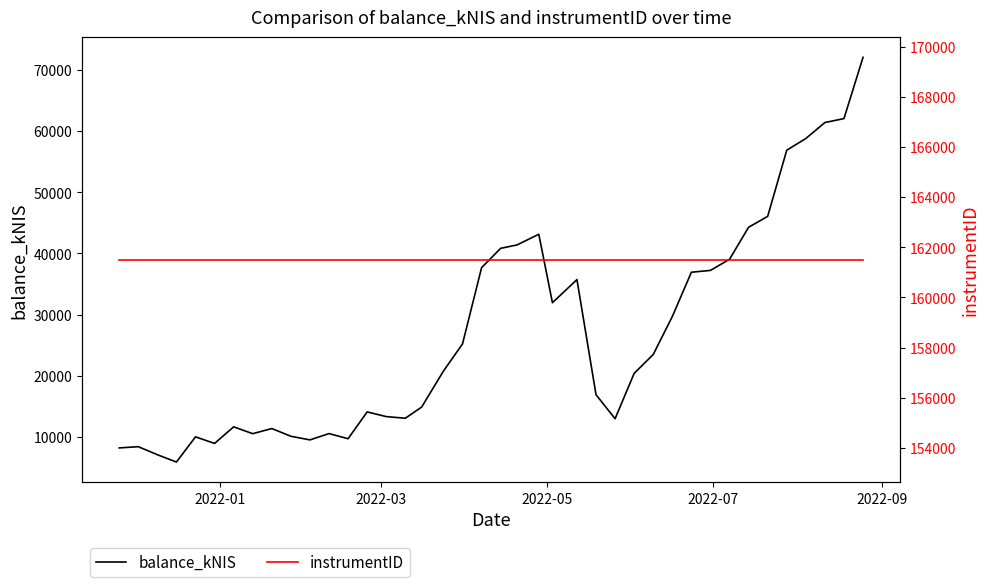

True or false: instrumentID has more than 2 interior local peaks.

False